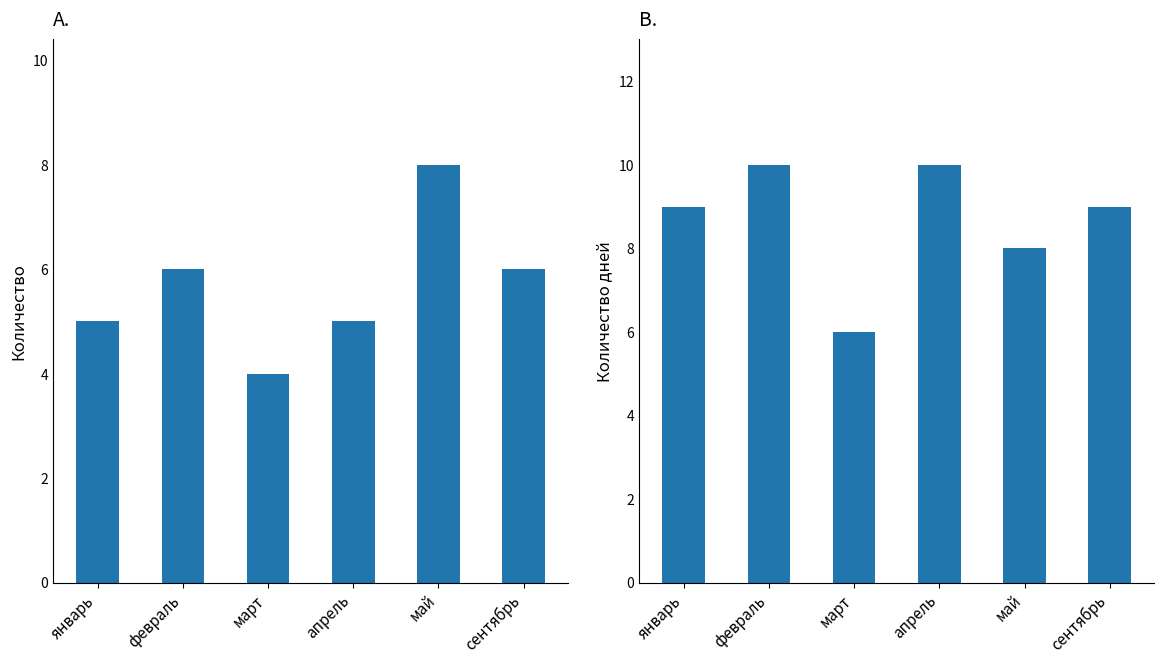

What is the sum of the Значение B values at апрель and март?

16